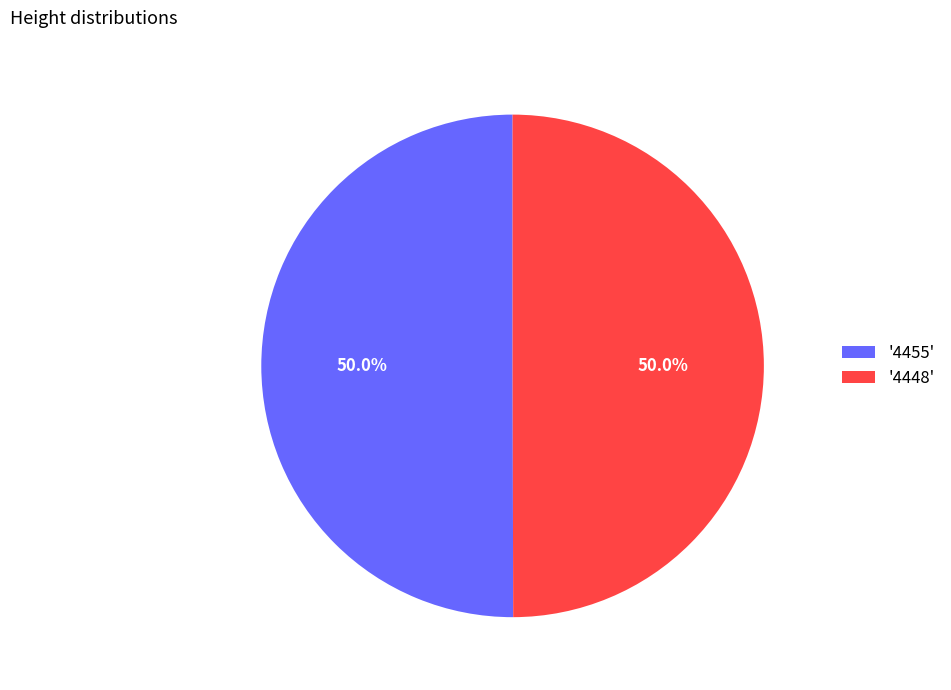

How many segments does this pie chart have?

2